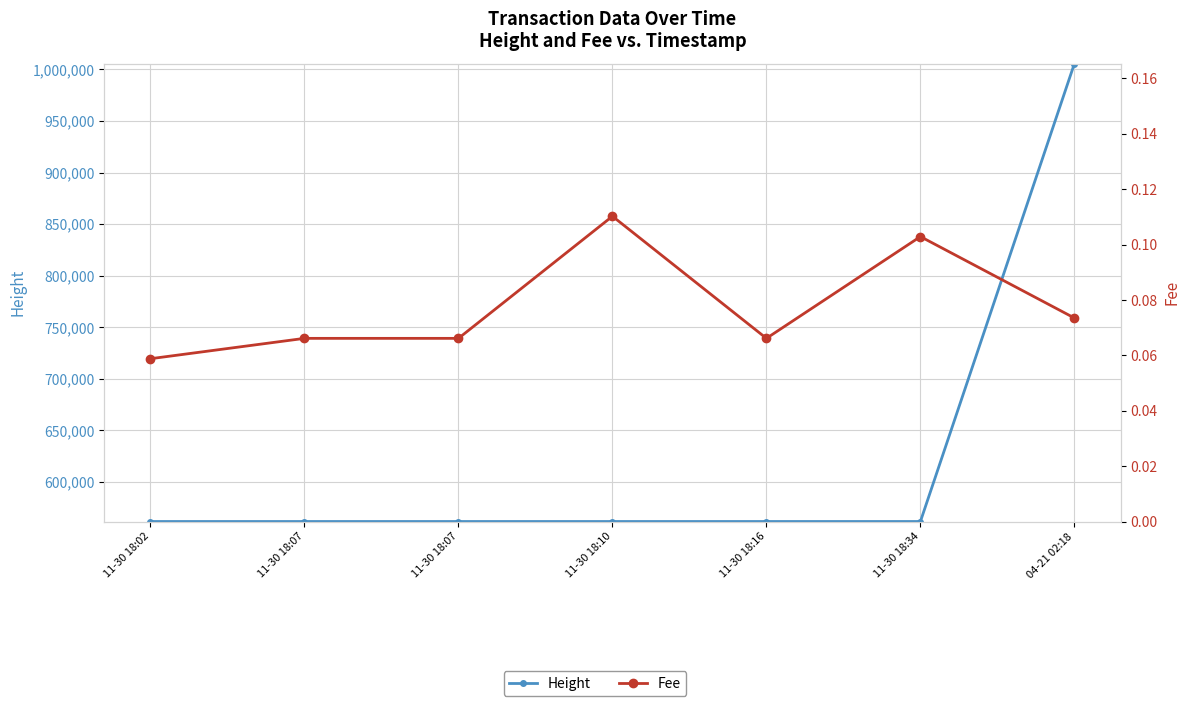

Does the chart display data point markers on the line(s)?

Yes